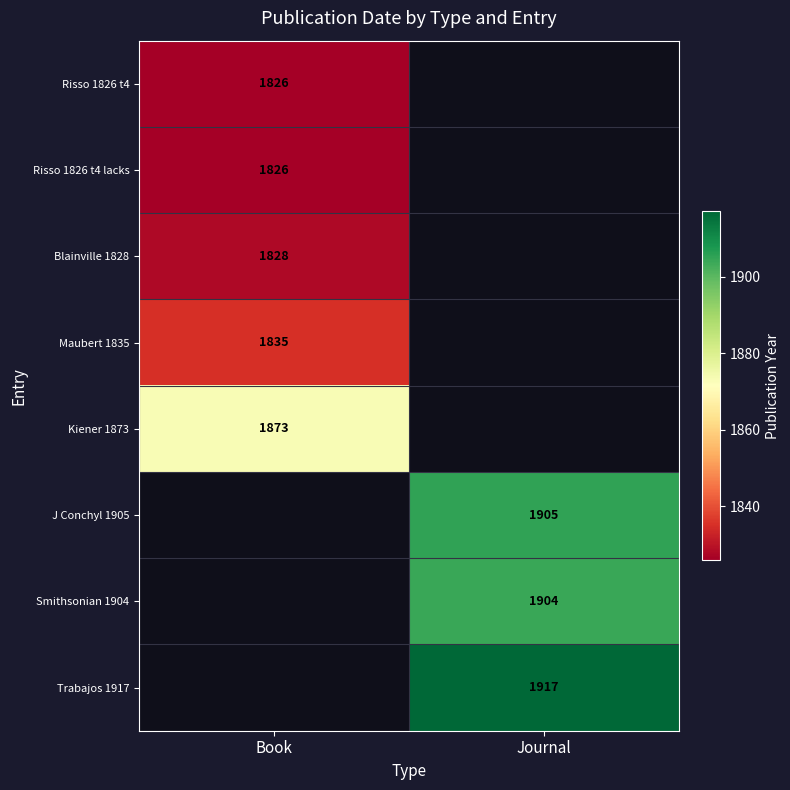

Which has a higher value, Journal or Book?

Book